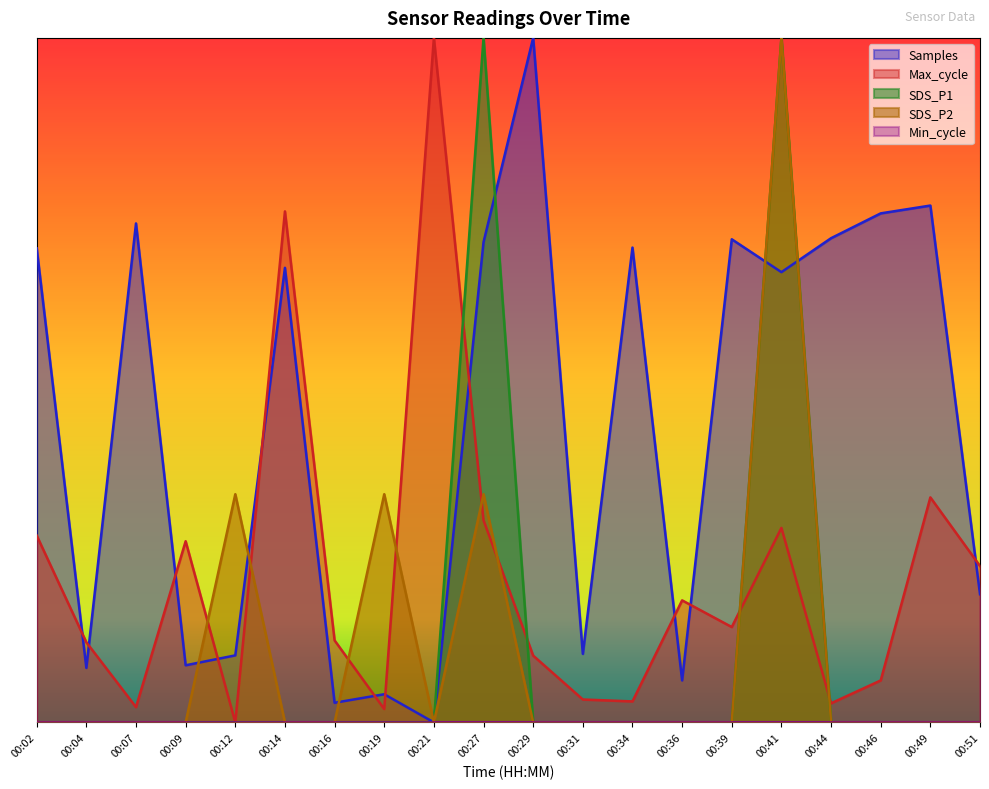

Is the value of SDS_P2 at 00:19 greater than the value of Samples at 00:16?

Yes